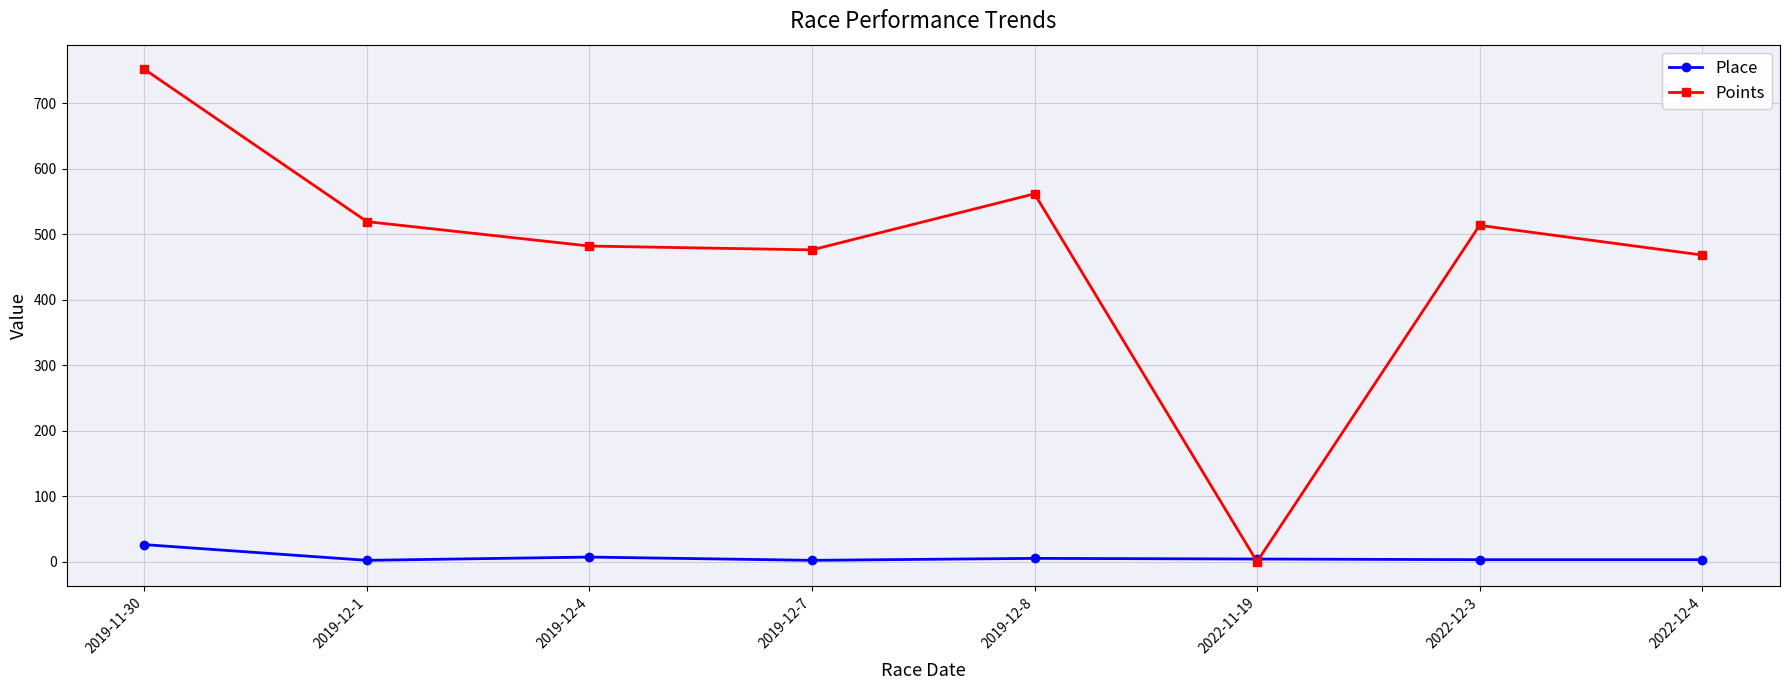

What is the value of the Place point at the 3rd from the left?

7.0